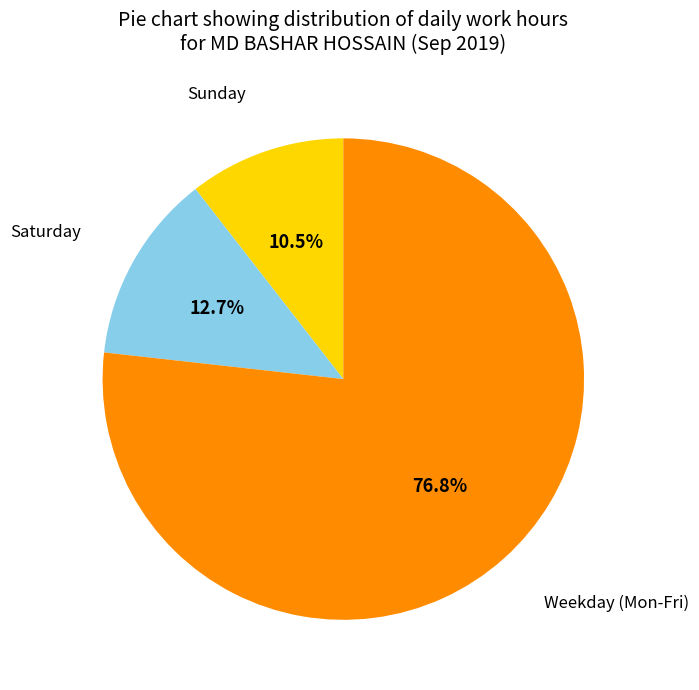

Is there any slice that represents more than half of the pie?

Yes